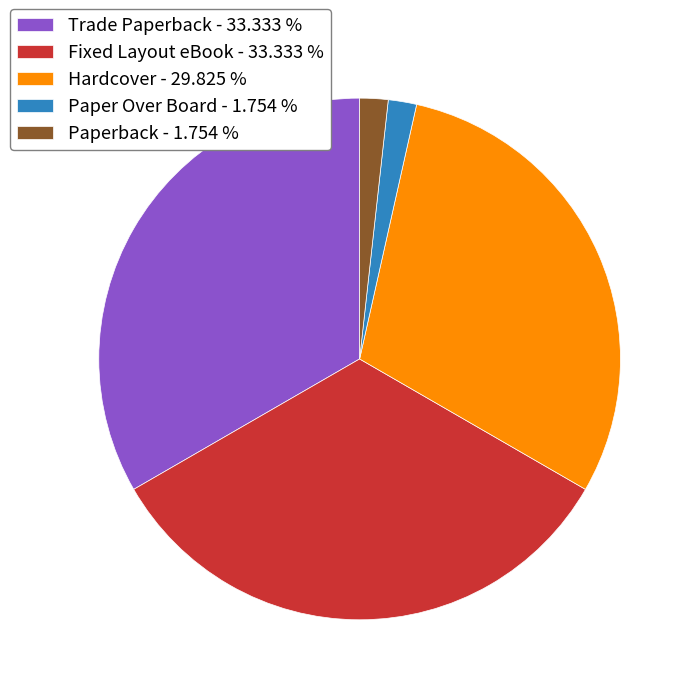

What is the ratio of the value at Trade Paperback to the value at Fixed Layout eBook?

1.0